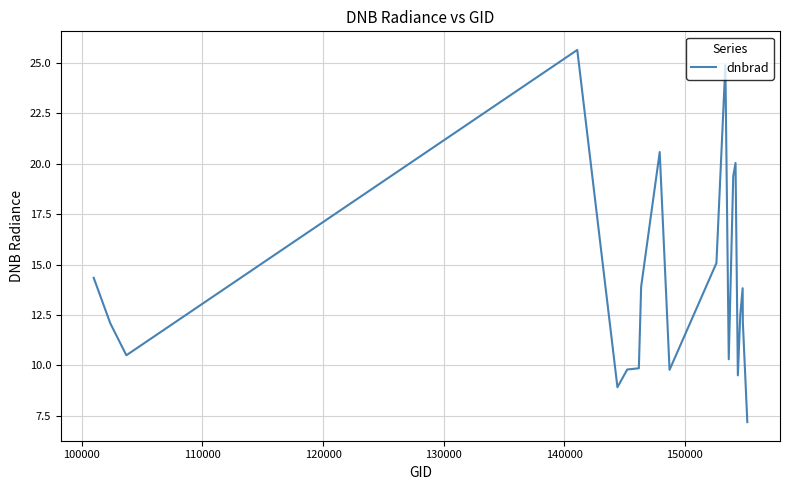

What is the maximum value shown in the chart?

25.6